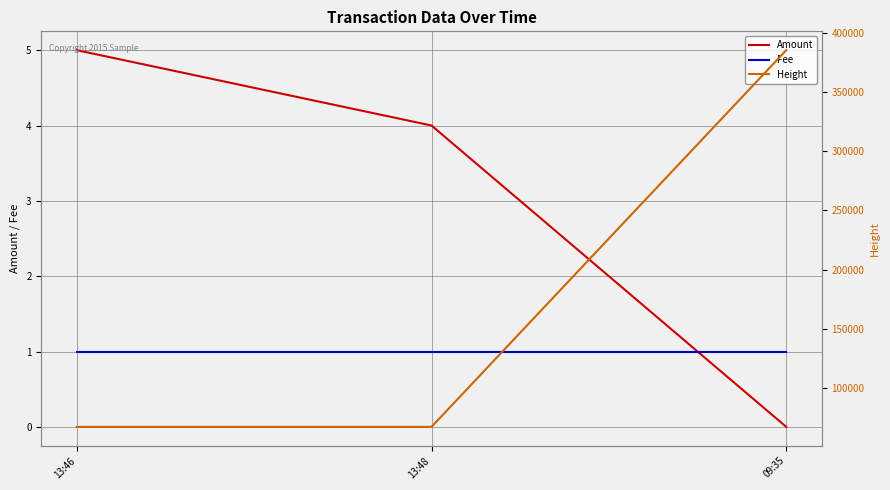

What is the label of the 2nd point from the left?

13:48